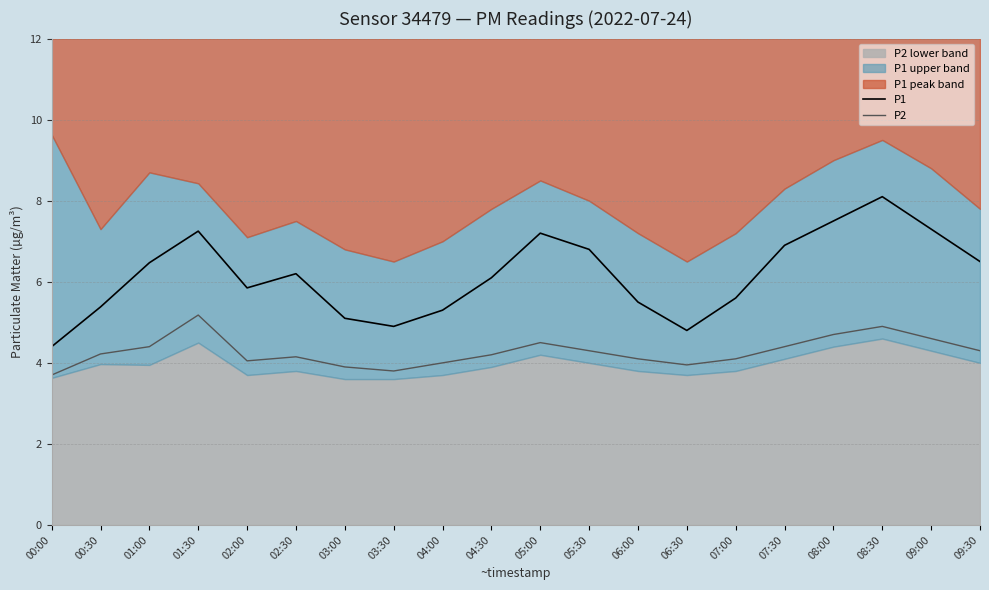

Rank the series at 01:30 from lowest to highest value.

P2, P1